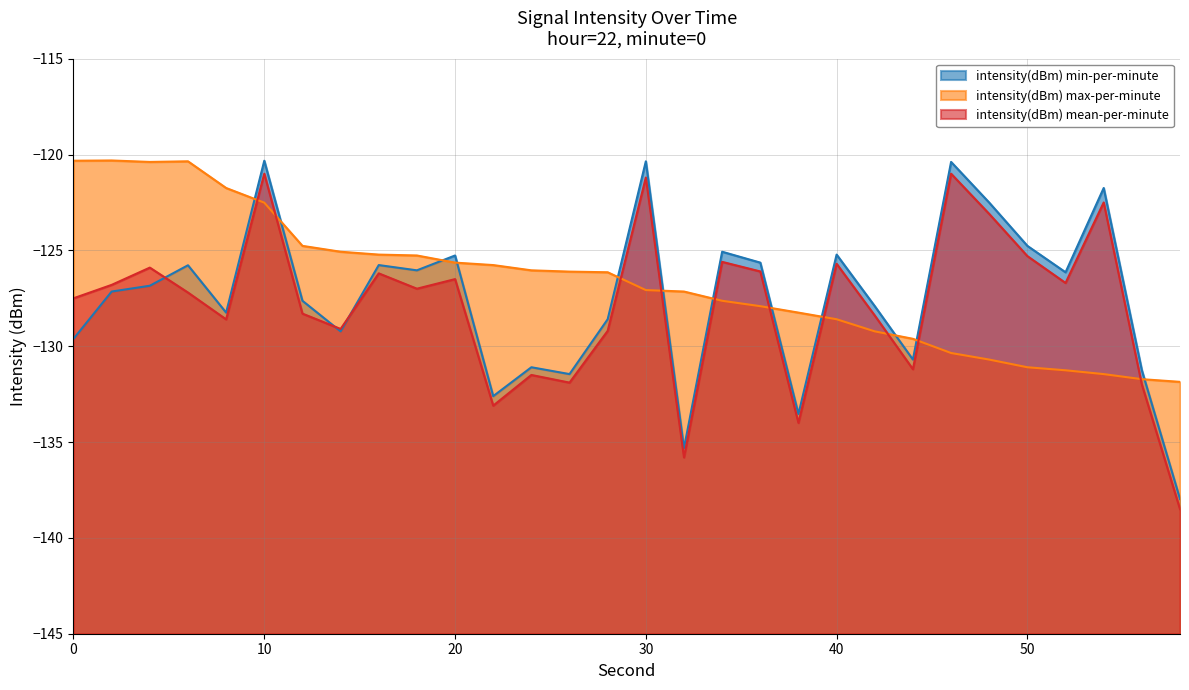

In intensity(dBm) max-per-minute, how many points are lower than both neighbors (excluding endpoints)?

1